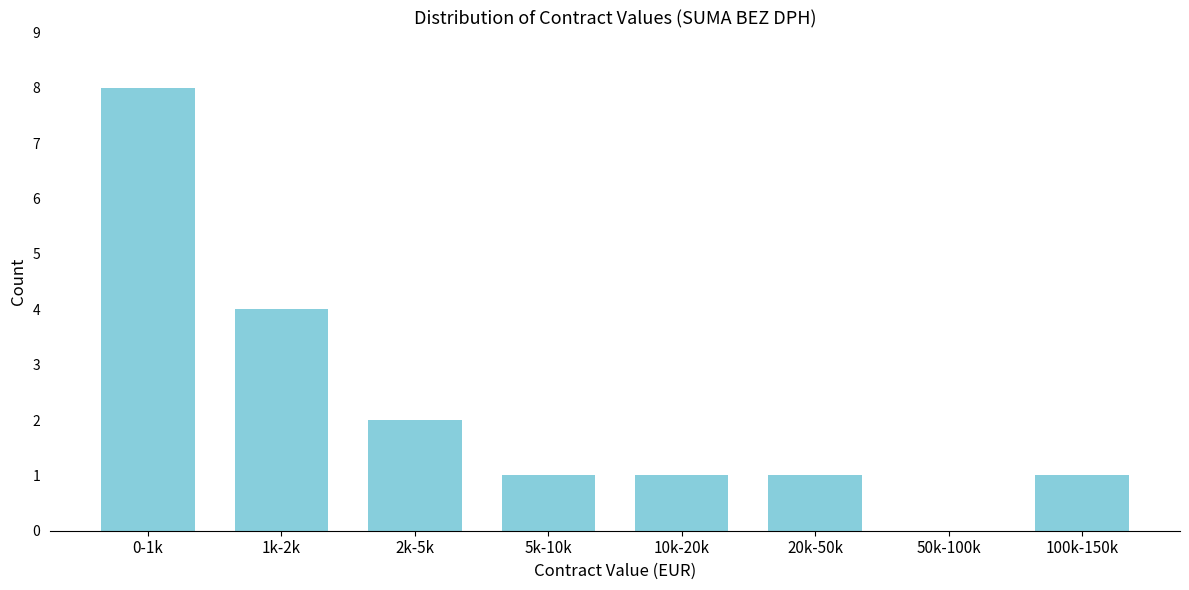

Reading right to left, transcribe all the data shown in this chart.

100k-150k=1	50k-100k=0	20k-50k=1	10k-20k=1	5k-10k=1	2k-5k=2	1k-2k=4	0-1k=8